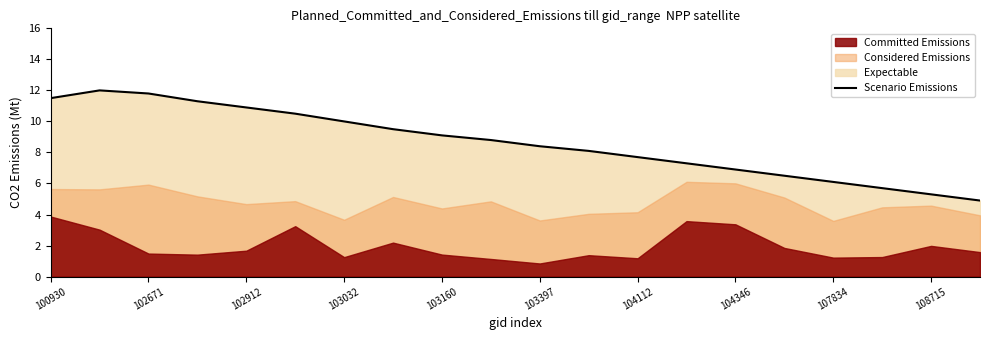

Is it true that Scenario Emissions equals 11.5 at 100930?

True